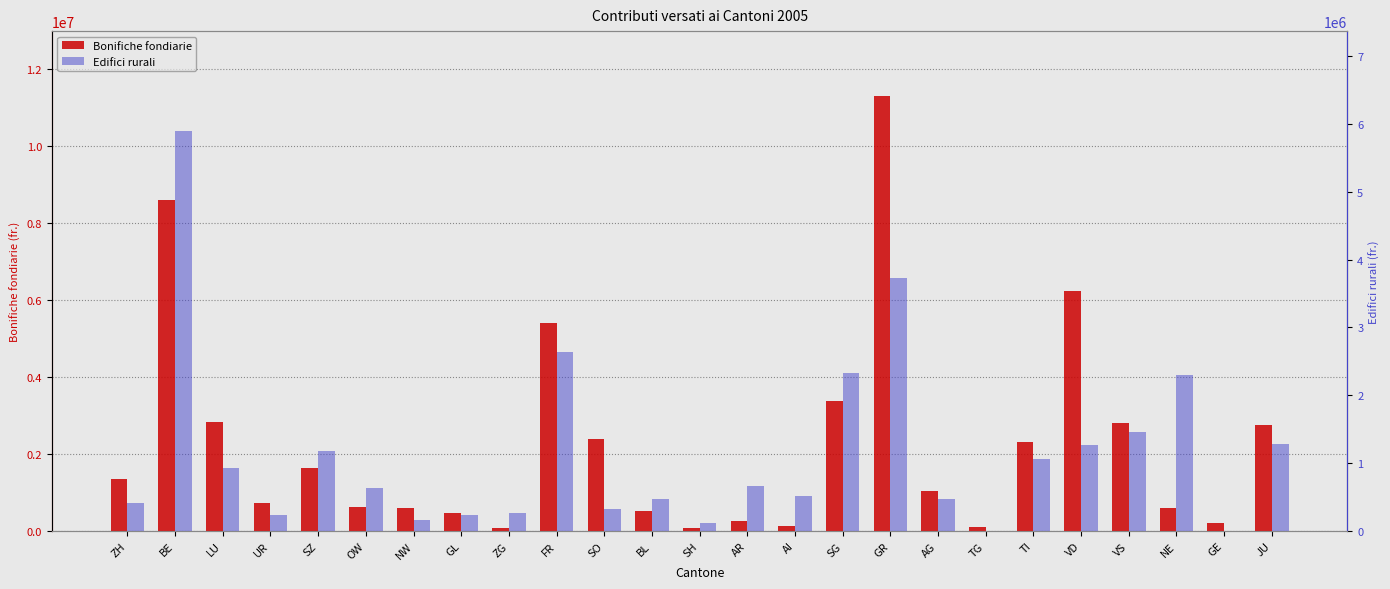

The value of Bonifiche fondiarie at AI is 70032. True or false?

False